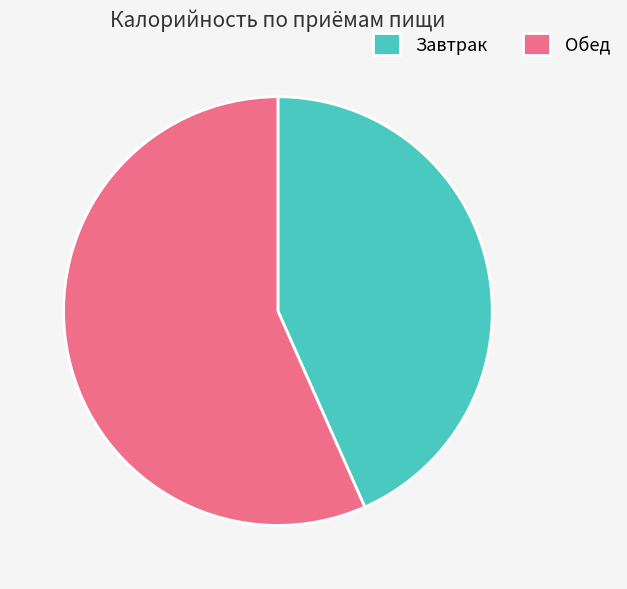

Combined, do Завтрак and Обед account for over 50%?

Yes